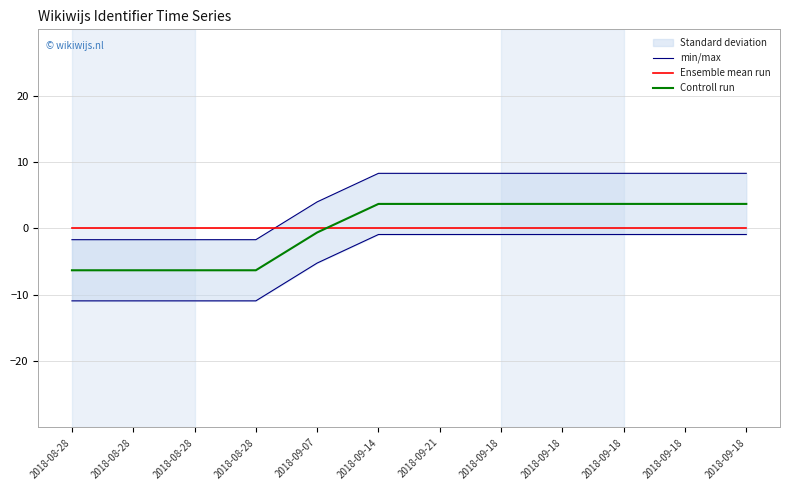

Reading left to right, list all the values displayed in this chart.

min/max: 2018-08-28=-1.7	2018-08-28=-1.7	2018-08-28=-1.7	2018-08-28=-1.7	2018-09-07=4.0	2018-09-14=8.3	2018-09-21=8.3	2018-09-18=8.3	2018-09-18=8.3	2018-09-18=8.3	2018-09-18=8.3	2018-09-18=8.3
Ensemble mean run: 2018-08-28=-0.0	2018-08-28=-0.0	2018-08-28=-0.0	2018-08-28=-0.0	2018-09-07=-0.0	2018-09-14=-0.0	2018-09-21=-0.0	2018-09-18=-0.0	2018-09-18=-0.0	2018-09-18=-0.0	2018-09-18=-0.0	2018-09-18=-0.0
Controll run: 2018-08-28=-6.3	2018-08-28=-6.3	2018-08-28=-6.3	2018-08-28=-6.3	2018-09-07=-0.6	2018-09-14=3.7	2018-09-21=3.7	2018-09-18=3.7	2018-09-18=3.7	2018-09-18=3.7	2018-09-18=3.7	2018-09-18=3.7